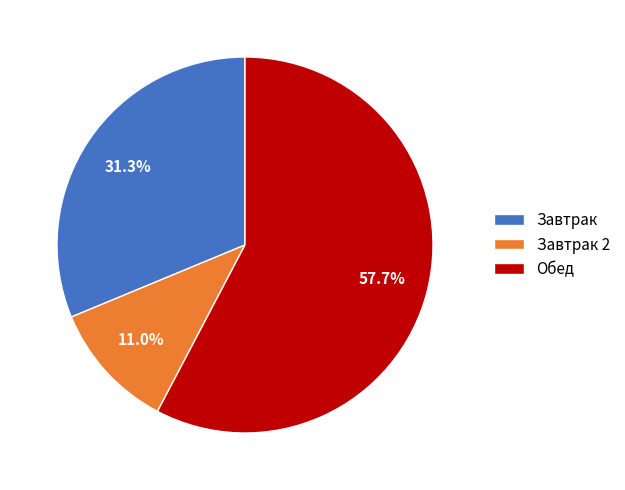

Is there any slice that represents more than half of the pie?

Yes